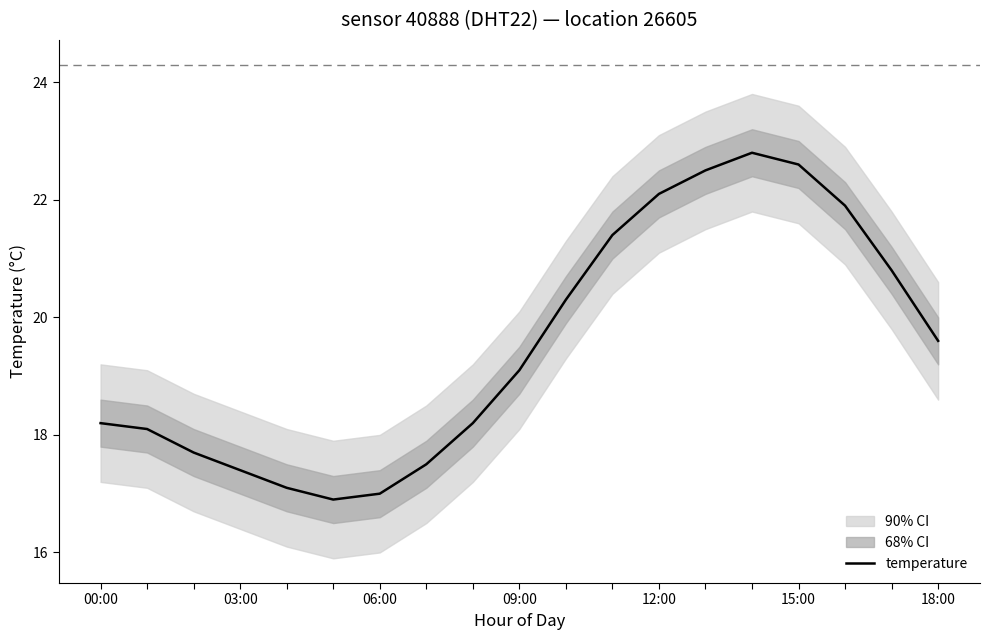

Count the number of values greater than 19.

10